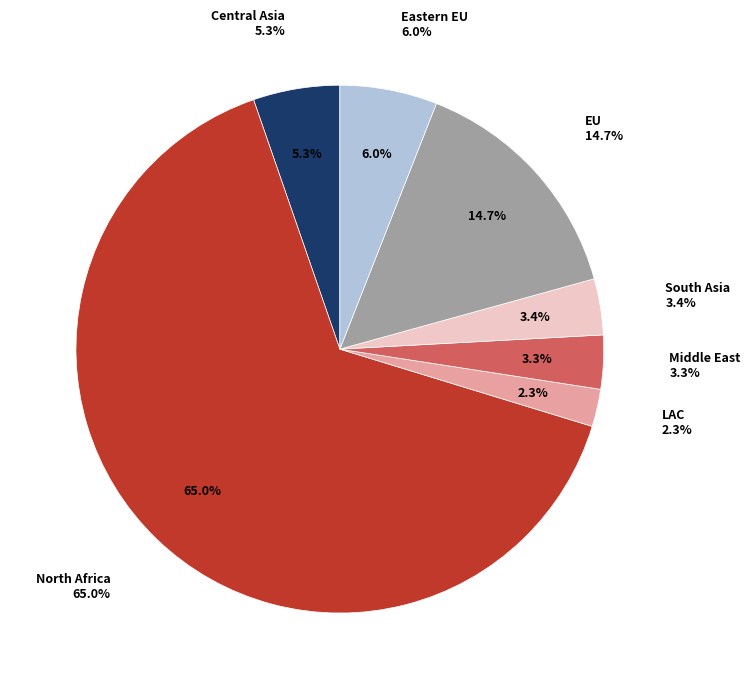

To the nearest percent, what is the average slice percentage?

14%